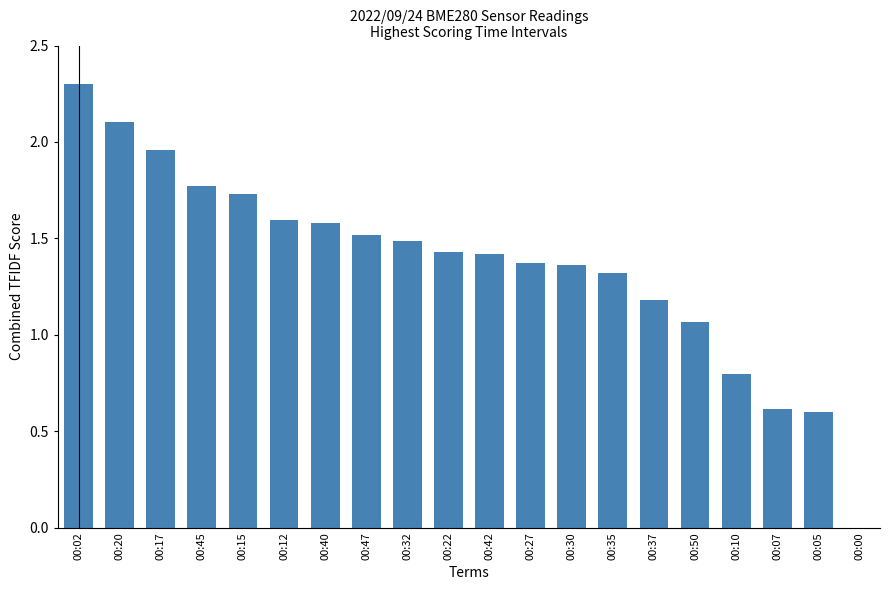

At which label does the data first exceed 1?

00:02